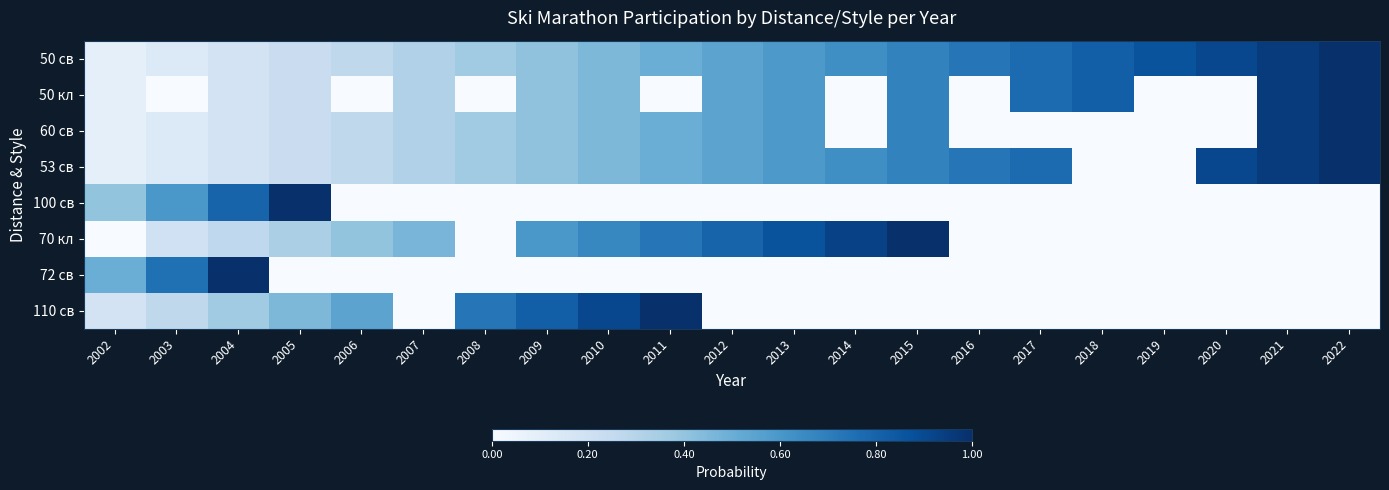

Reading right to left, transcribe all the data shown in this chart.

50 св: 2022=1.0	2021=1.0	2020=0.9	2019=0.9	2018=0.8	2017=0.8	2016=0.7	2015=0.7	2014=0.6	2013=0.6	2012=0.5	2011=0.5	2010=0.5	2009=0.4	2008=0.4	2007=0.3	2006=0.3	2005=0.2	2004=0.2	2003=0.1	2002=0.1
50 кл: 2022=1.0	2021=1.0	2020=0.0	2019=0.0	2018=0.8	2017=0.8	2016=0.0	2015=0.7	2014=0.0	2013=0.6	2012=0.5	2011=0.0	2010=0.5	2009=0.4	2008=0.0	2007=0.3	2006=0.0	2005=0.2	2004=0.2	2003=0.0	2002=0.1
60 св: 2022=1.0	2021=1.0	2020=0.0	2019=0.0	2018=0.0	2017=0.0	2016=0.0	2015=0.7	2014=0.0	2013=0.6	2012=0.5	2011=0.5	2010=0.5	2009=0.4	2008=0.4	2007=0.3	2006=0.3	2005=0.2	2004=0.2	2003=0.1	2002=0.1
53 св: 2022=1.0	2021=1.0	2020=0.9	2019=0.0	2018=0.0	2017=0.8	2016=0.7	2015=0.7	2014=0.6	2013=0.6	2012=0.5	2011=0.5	2010=0.5	2009=0.4	2008=0.4	2007=0.3	2006=0.3	2005=0.2	2004=0.2	2003=0.1	2002=0.1
100 св: 2022=0.0	2021=0.0	2020=0.0	2019=0.0	2018=0.0	2017=0.0	2016=0.0	2015=0.0	2014=0.0	2013=0.0	2012=0.0	2011=0.0	2010=0.0	2009=0.0	2008=0.0	2007=0.0	2006=0.0	2005=1.0	2004=0.8	2003=0.6	2002=0.4
70 кл: 2022=0.0	2021=0.0	2020=0.0	2019=0.0	2018=0.0	2017=0.0	2016=0.0	2015=1.0	2014=0.9	2013=0.9	2012=0.8	2011=0.7	2010=0.7	2009=0.6	2008=0.0	2007=0.5	2006=0.4	2005=0.3	2004=0.3	2003=0.2	2002=0.0
72 св: 2022=0.0	2021=0.0	2020=0.0	2019=0.0	2018=0.0	2017=0.0	2016=0.0	2015=0.0	2014=0.0	2013=0.0	2012=0.0	2011=0.0	2010=0.0	2009=0.0	2008=0.0	2007=0.0	2006=0.0	2005=0.0	2004=1.0	2003=0.8	2002=0.5
110 св: 2022=0.0	2021=0.0	2020=0.0	2019=0.0	2018=0.0	2017=0.0	2016=0.0	2015=0.0	2014=0.0	2013=0.0	2012=0.0	2011=1.0	2010=0.9	2009=0.8	2008=0.7	2007=0.0	2006=0.5	2005=0.5	2004=0.4	2003=0.3	2002=0.2